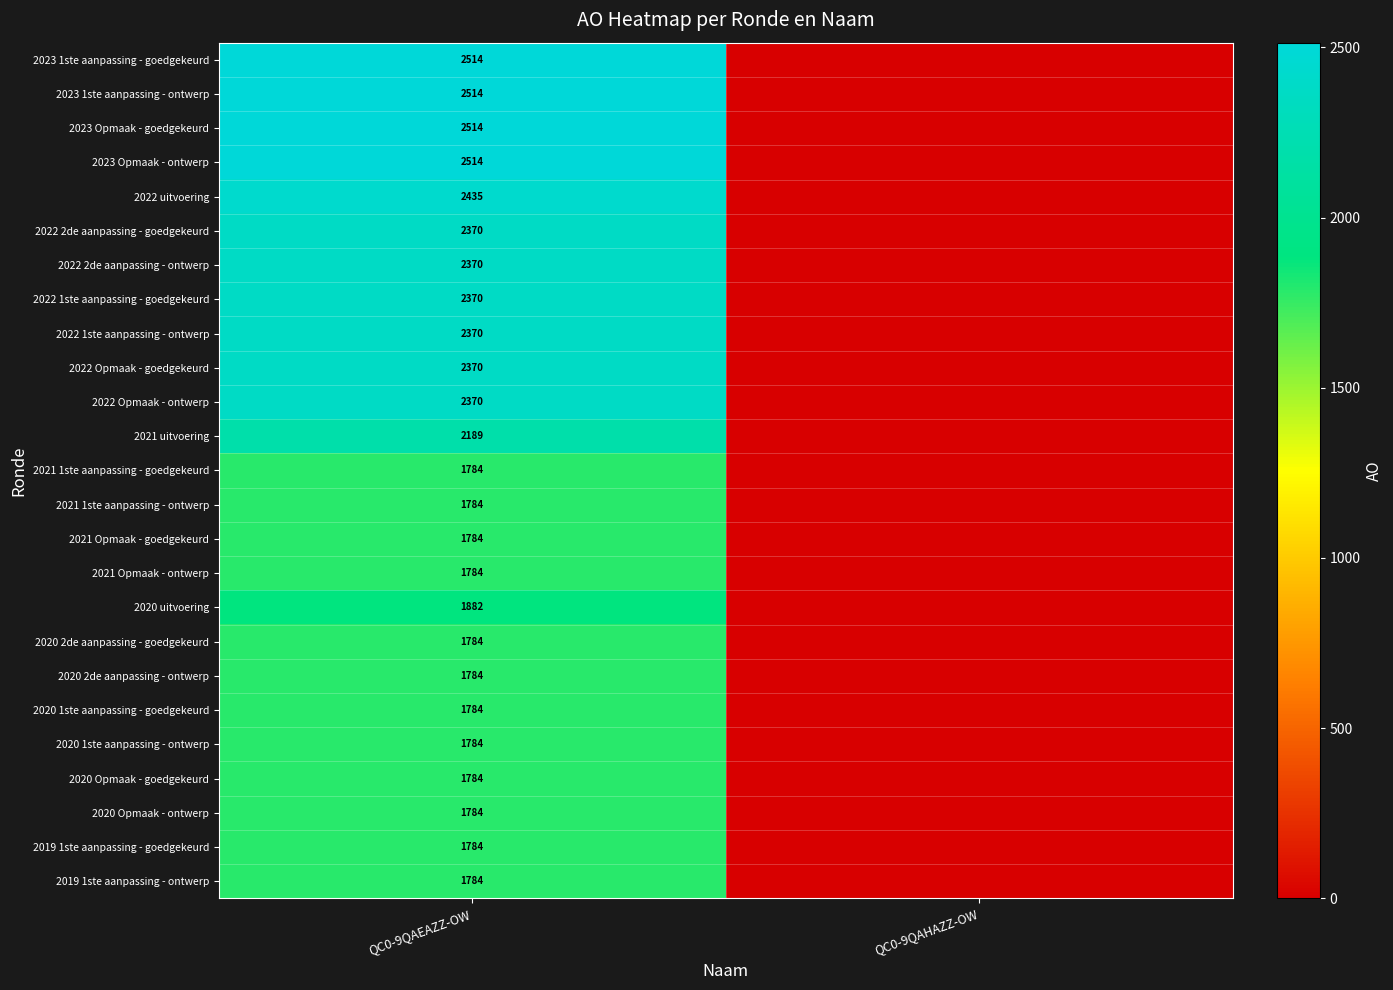

What is the greatest value displayed?

2514